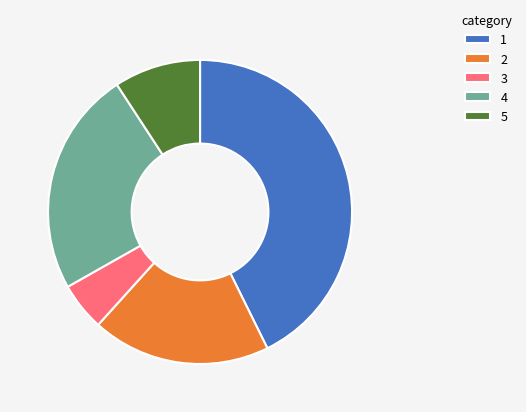

Which category has the biggest portion of the pie?

1